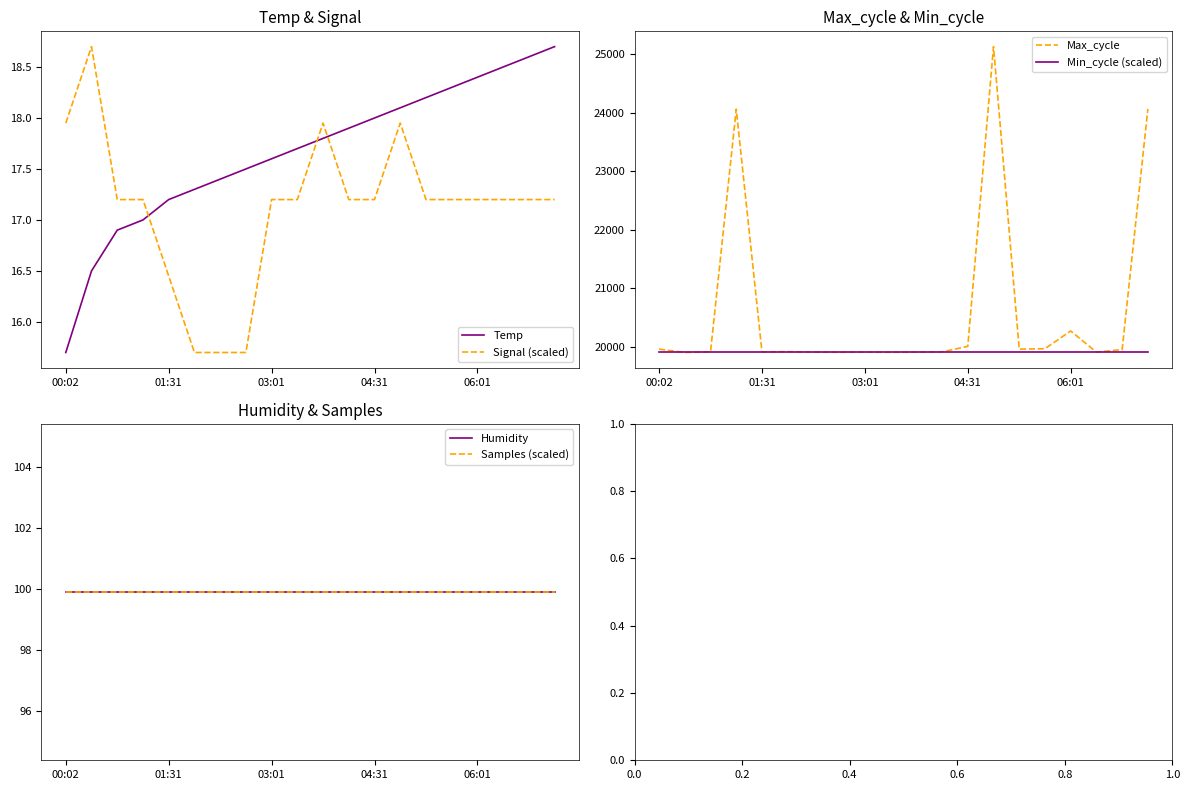

The value of Temp at 06:01 is 18.4. True or false?

True